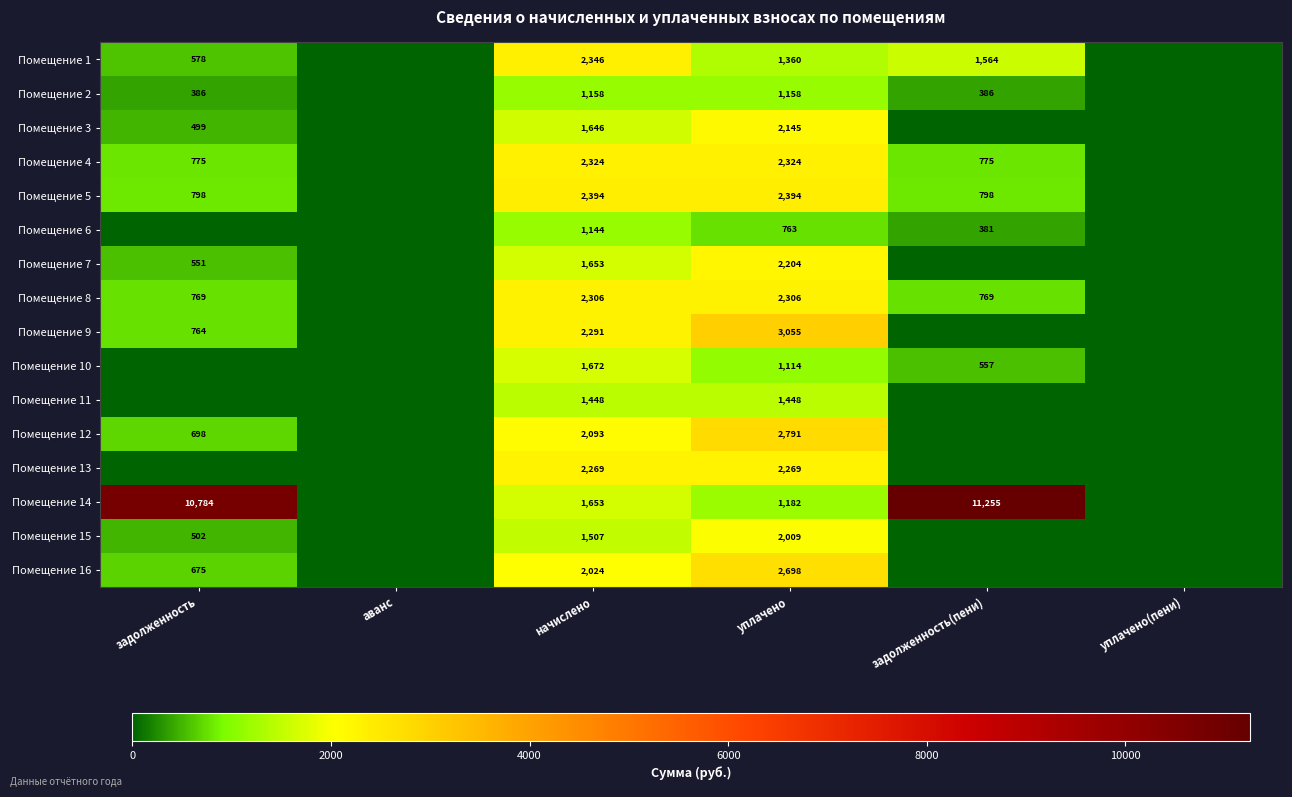

What is the total value across all series at уплачено?

31220